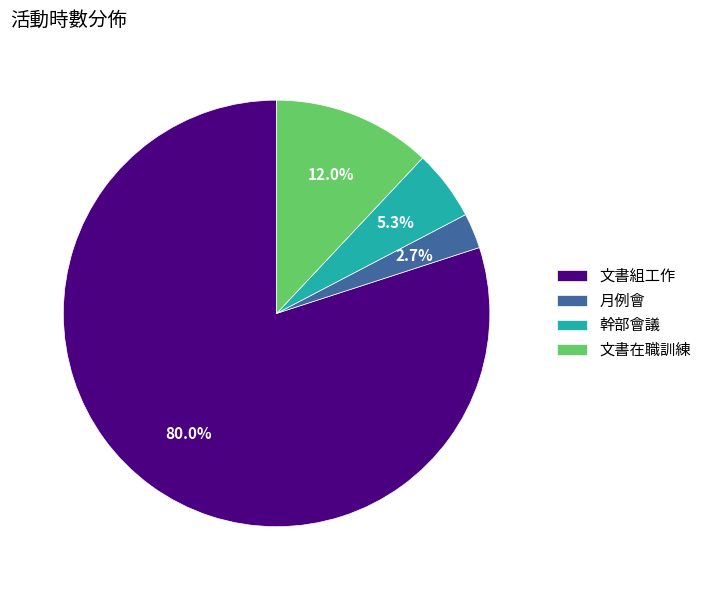

Do 月例會 and 幹部會議 together represent more than half of the pie?

No